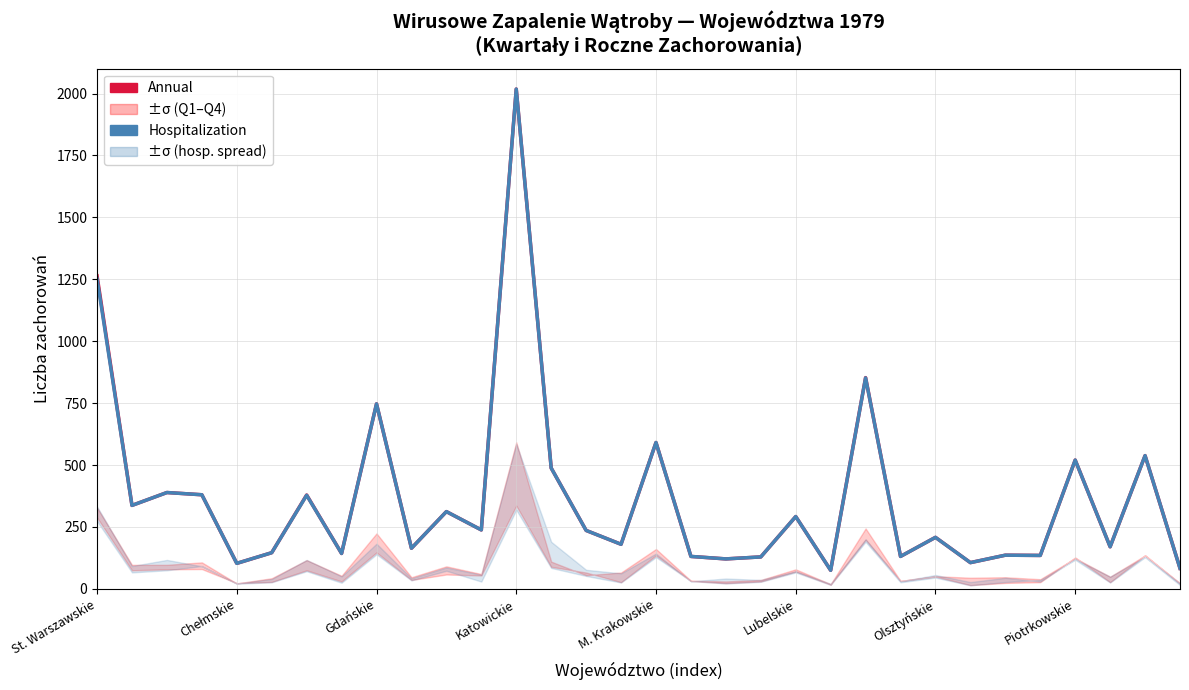

What position from the left is Lubelskie?

6